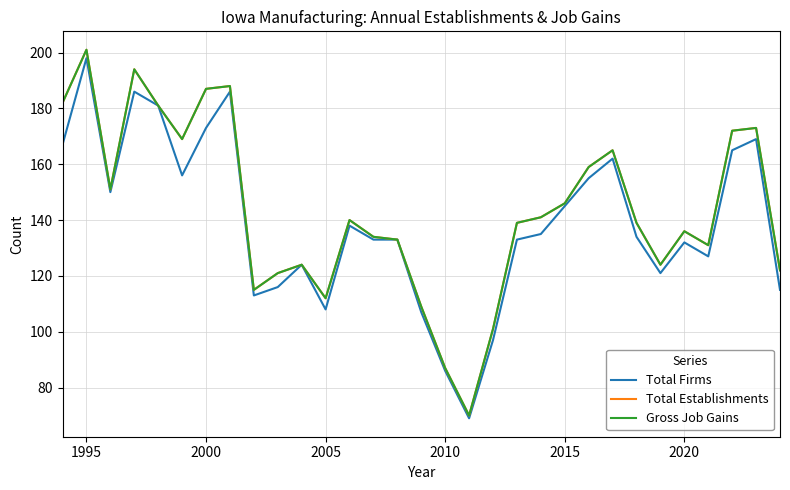

True or false: Total Firms and Total Establishments intersect in this chart.

False